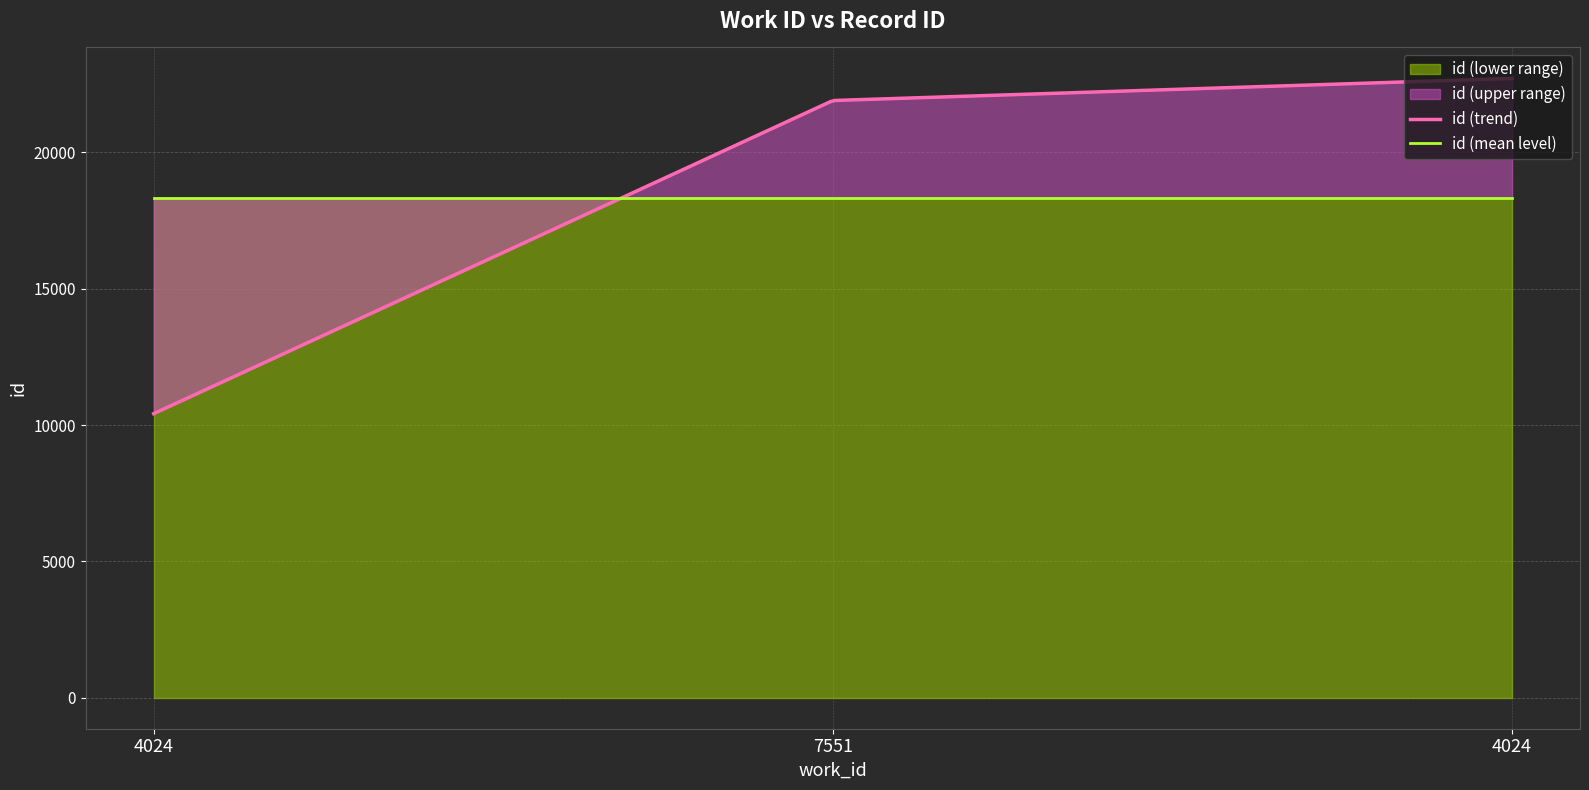

Which label corresponds to the smallest value in the chart?

4024